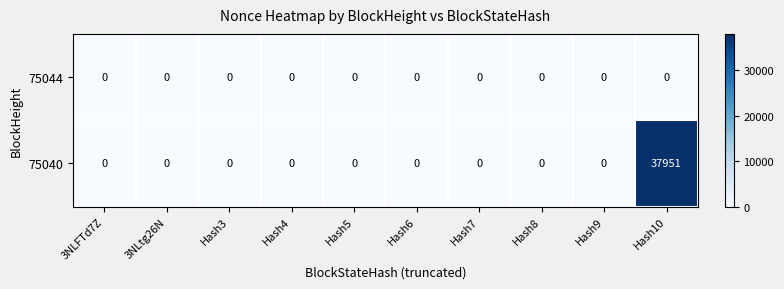

Reading right to left, list all the values displayed in this chart.

75044: 0	0	0	0	0	0	0	0	0	0
75040: 37951	0	0	0	0	0	0	0	0	0